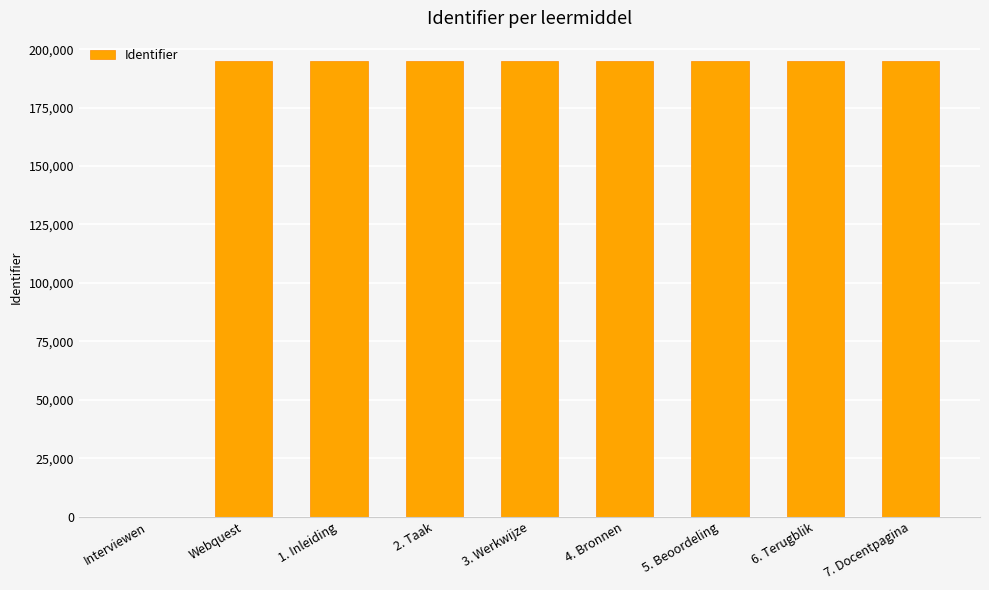

What is the greatest value displayed?

195097